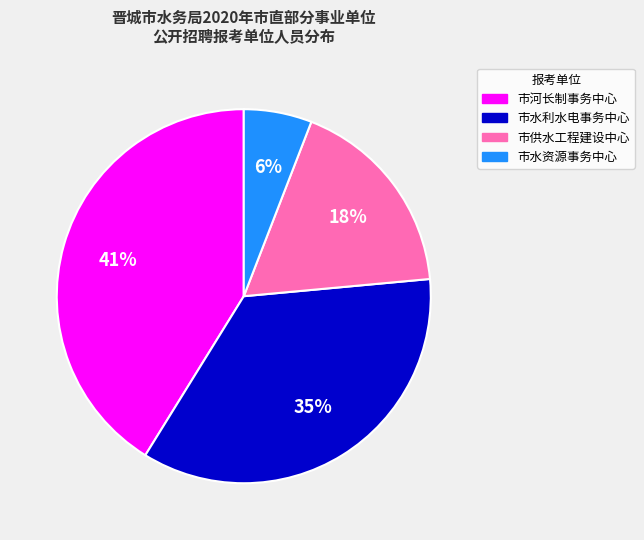

Do 市河长制事务中心 and 市供水工程建设中心 together represent more than half of the pie?

Yes